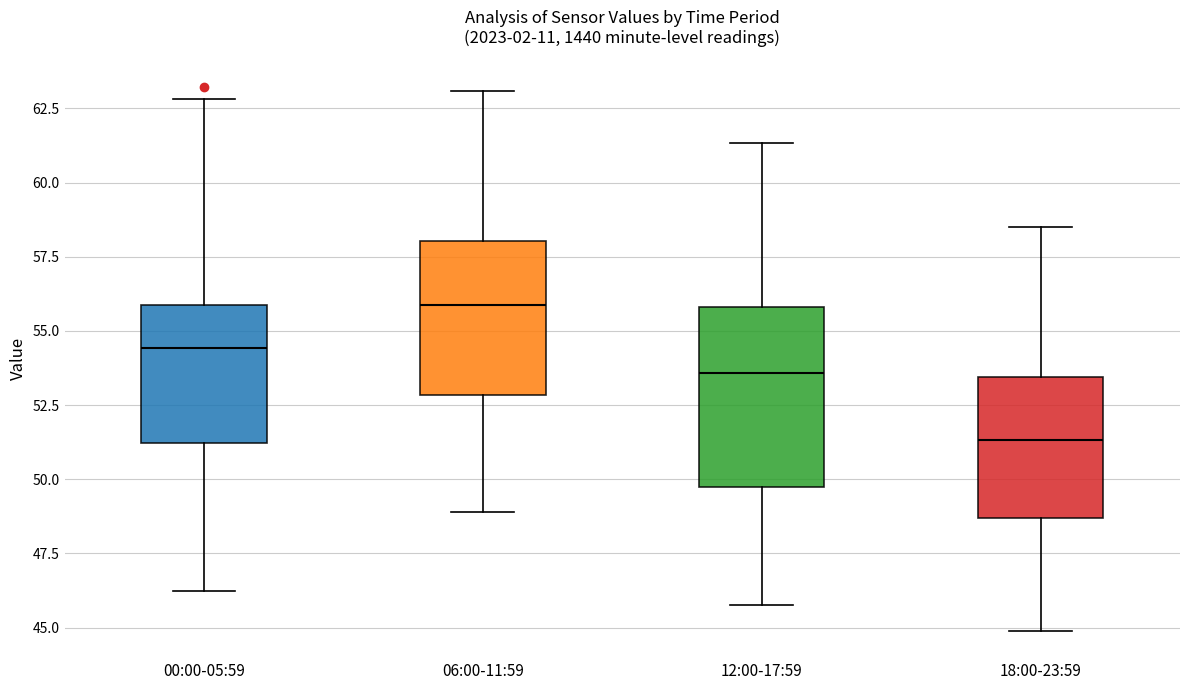

Which box's median line is the highest?

06:00-11:59